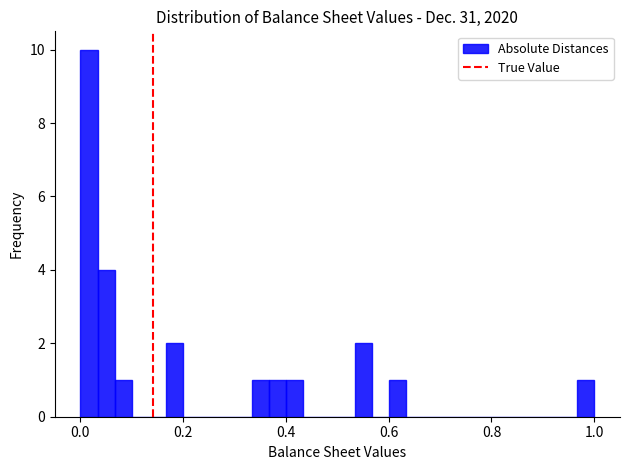

Around what value on the x-axis is the tallest bar? Give the approximate position of its centre, as read against the axis.

0.02